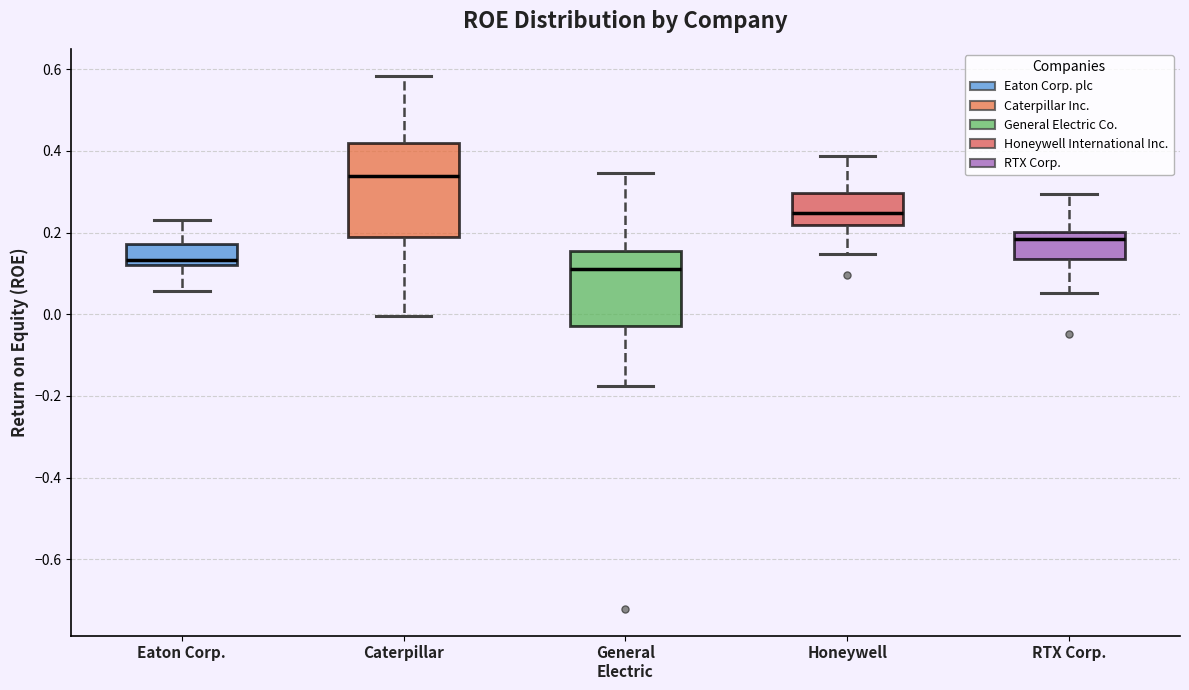

Comparing the boxes themselves (not the whiskers), which one is the tallest?

Caterpillar